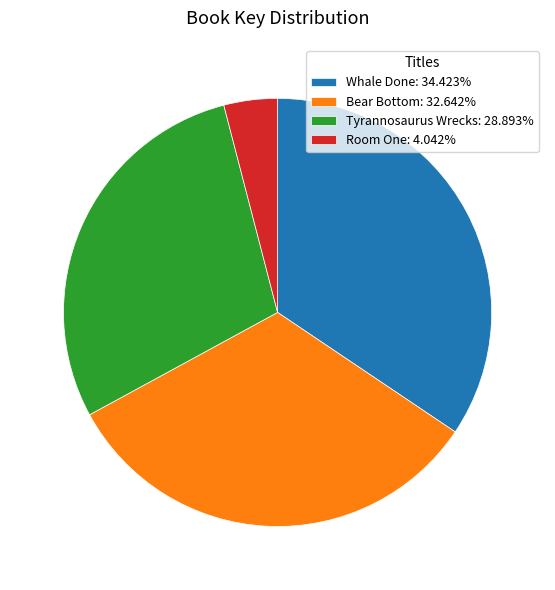

Combined, do Whale Done: 34.423% and Tyrannosaurus Wrecks: 28.893% account for over 50%?

Yes